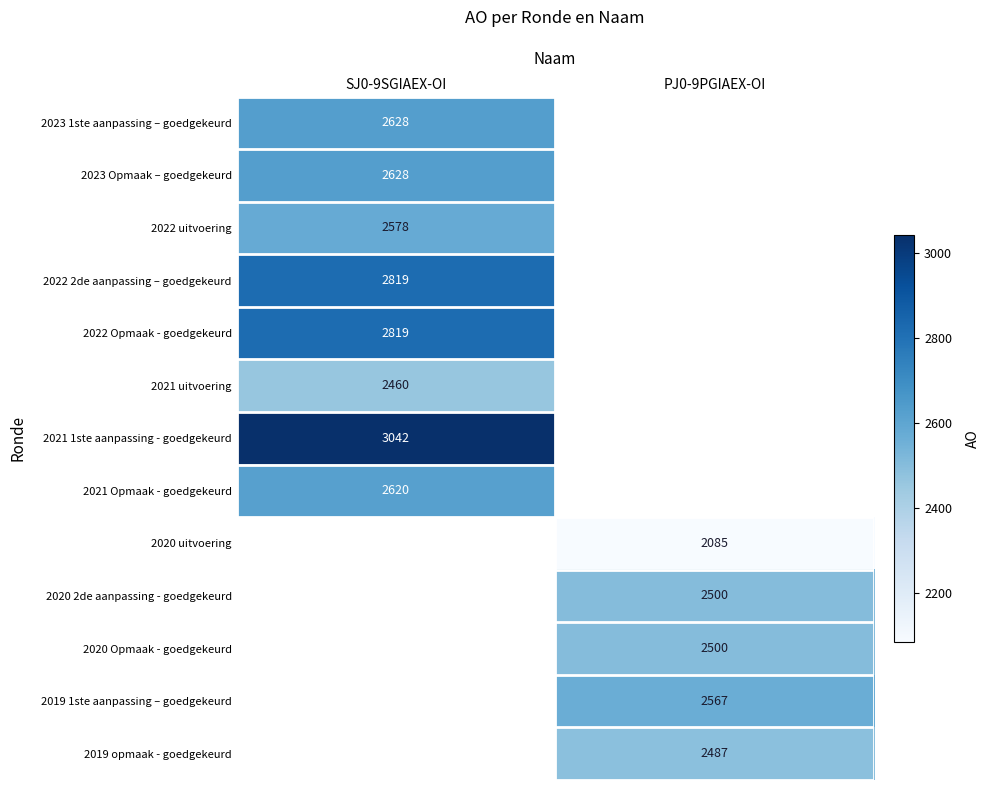

True or false: 2020 Opmaak - goedgekeurd has a value of 2500 at PJ0-9PGIAEX-OI.

True